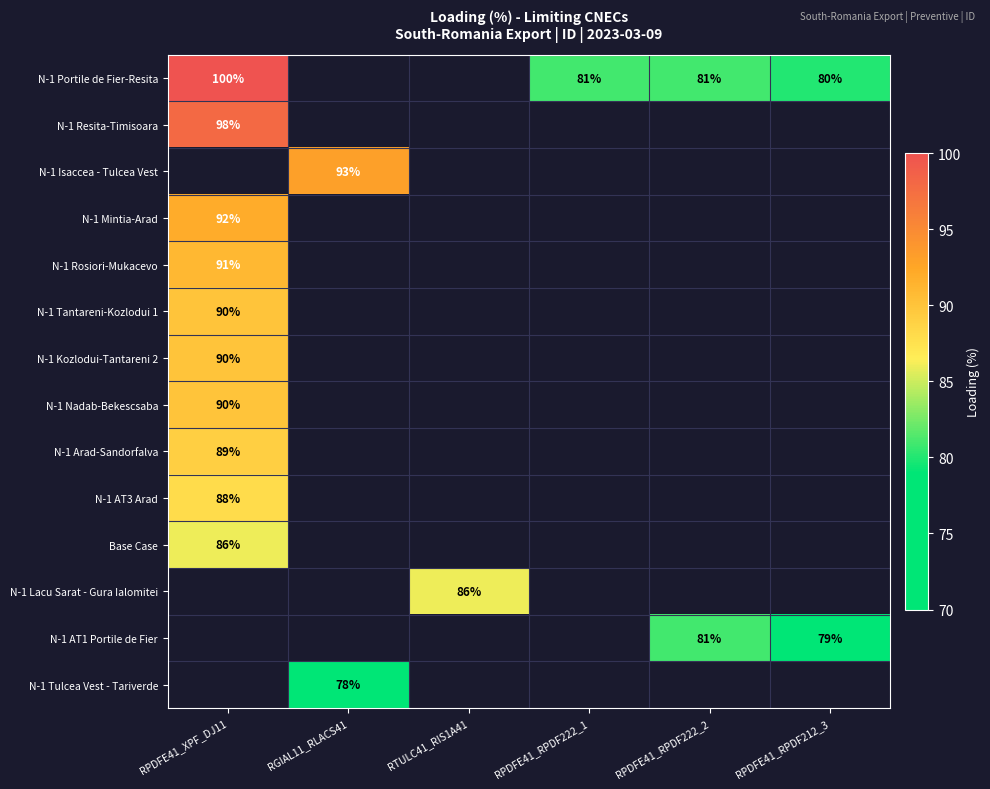

The N-1 Portile de Fier-Resita series shows 35 at RPDFE41_RPDF222_1. True or false?

False